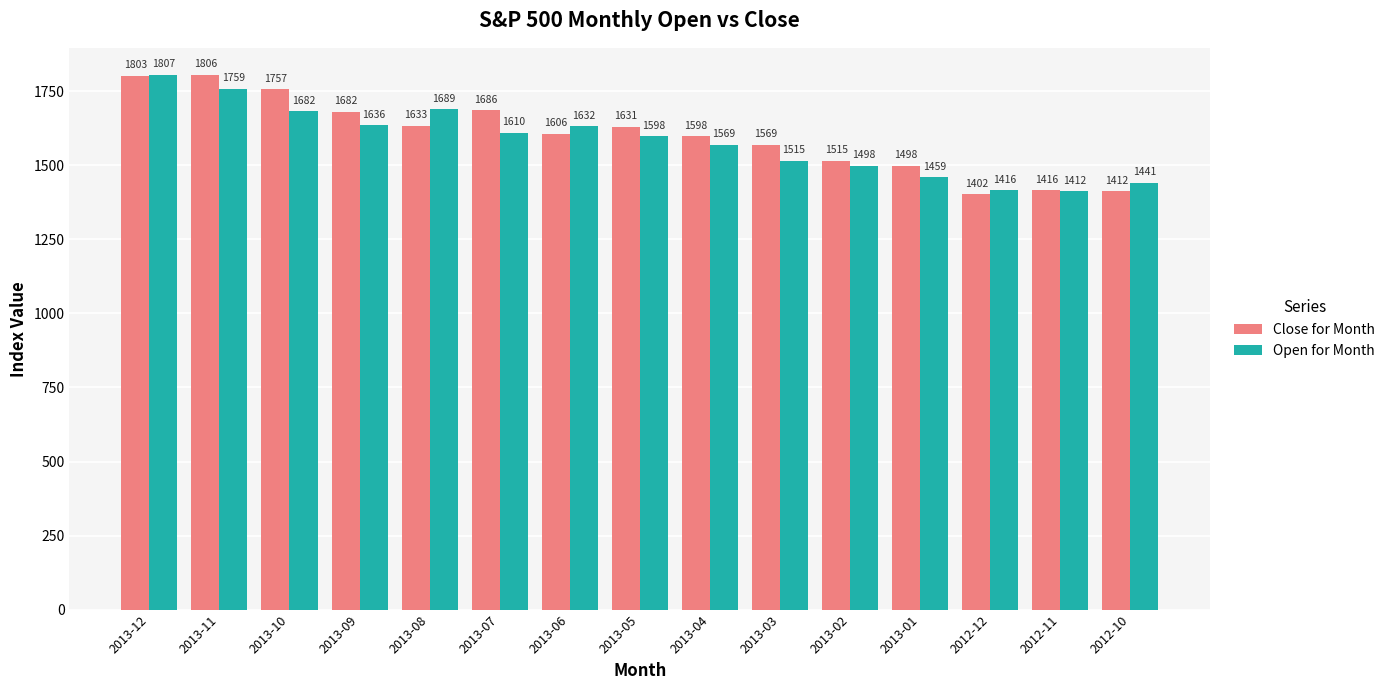

What value does the Open for Month series have at 2013-03?

1514.7